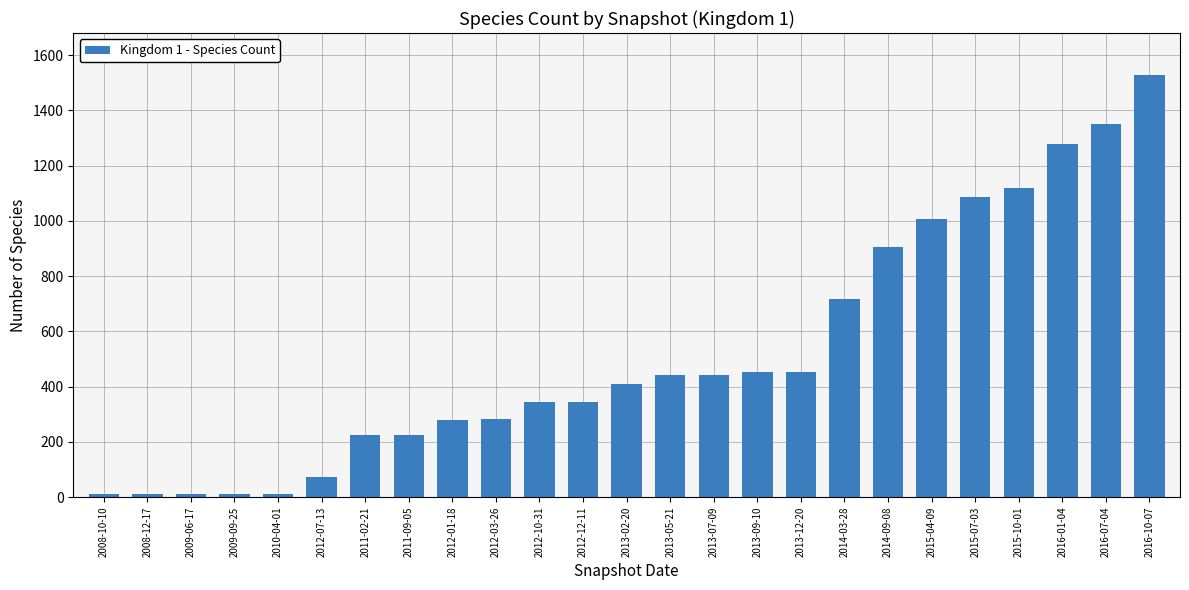

The value at 2013-02-20 is 550. True or false?

False